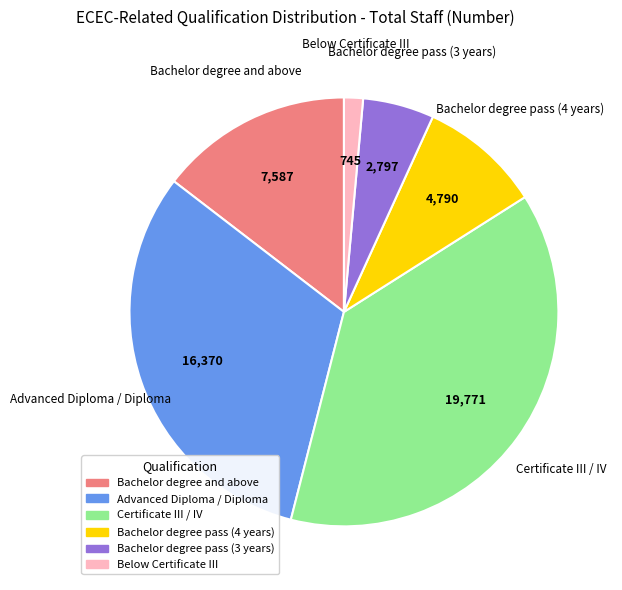

Which slice is the largest?

Certificate III / IV